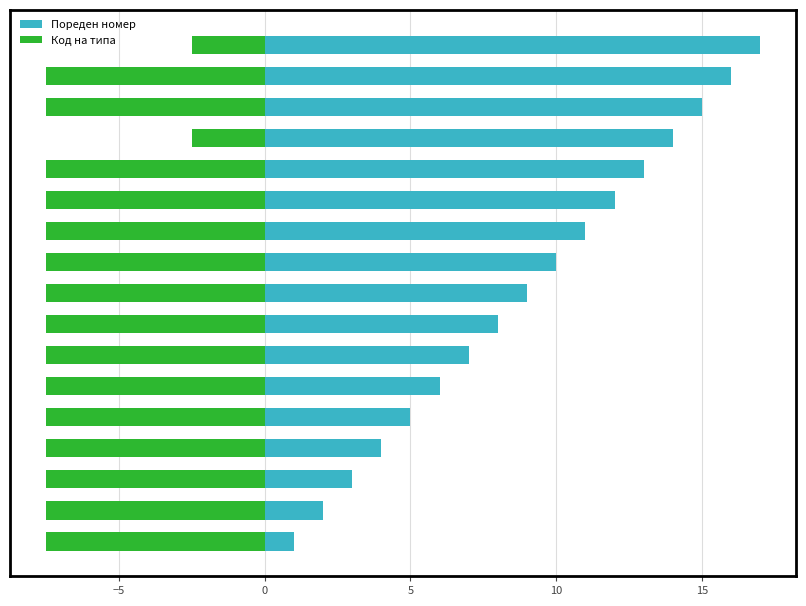

What is the average value of the Код на типа series?

-6.9